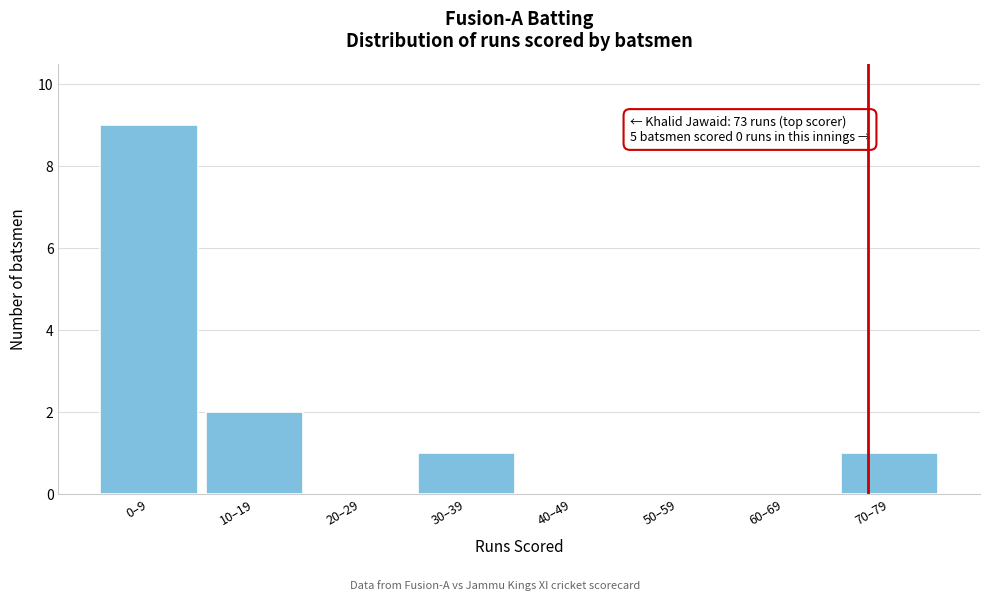

Reading left to right, extract all data points from this chart.

0–9=9	10–19=2	20–29=0	30–39=1	40–49=0	50–59=0	60–69=0	70–79=1